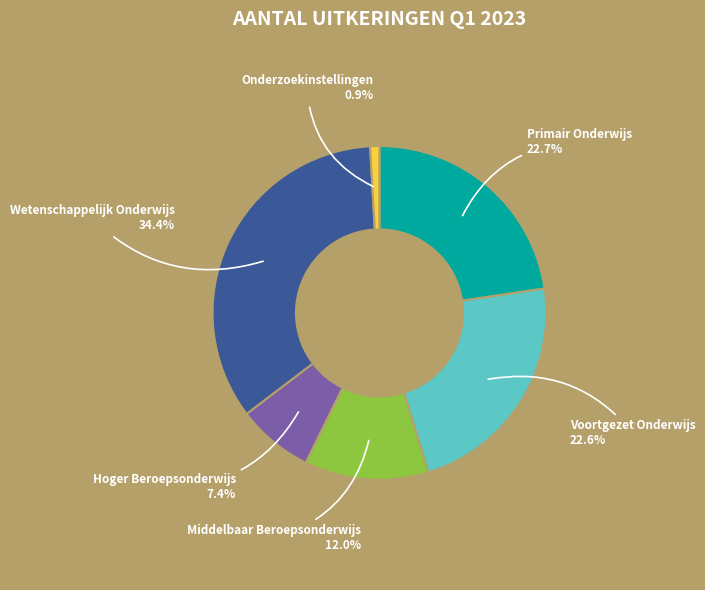

Which has a higher value, Hoger Beroepsonderwijs or Onderzoekinstellingen?

Hoger Beroepsonderwijs